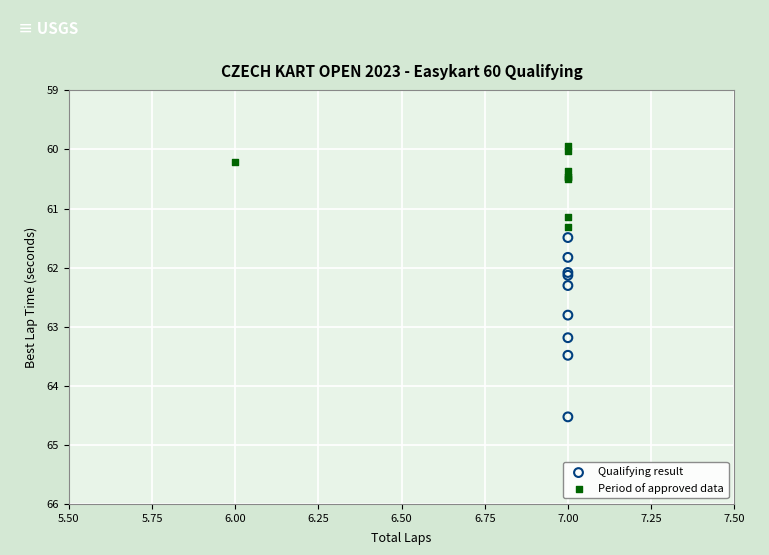

Which series contains the highest Y value?

Qualifying result